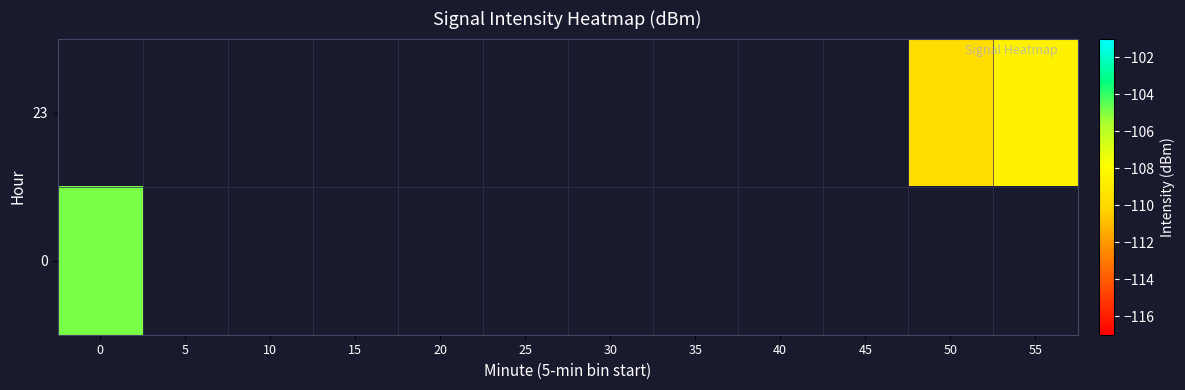

How many values in 0 are below zero?

1